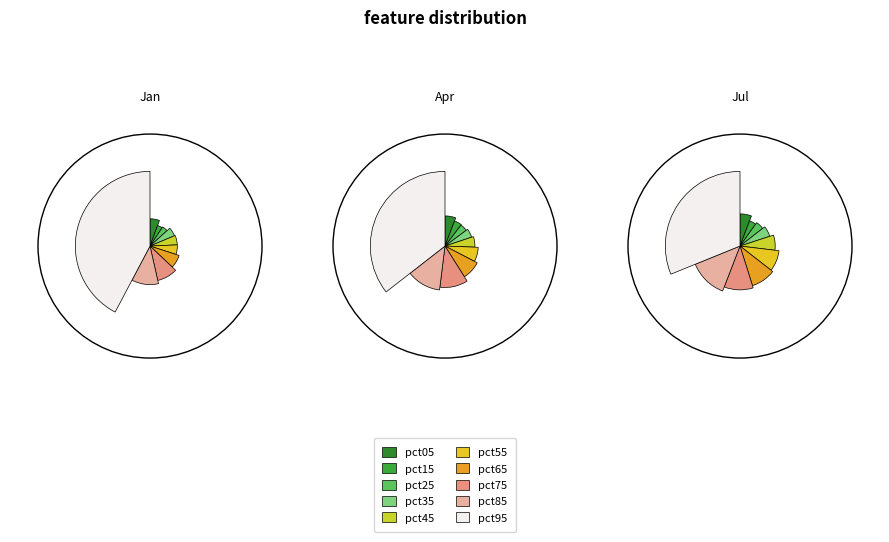

True or false: pct75 accounts for 6% of the total.

False